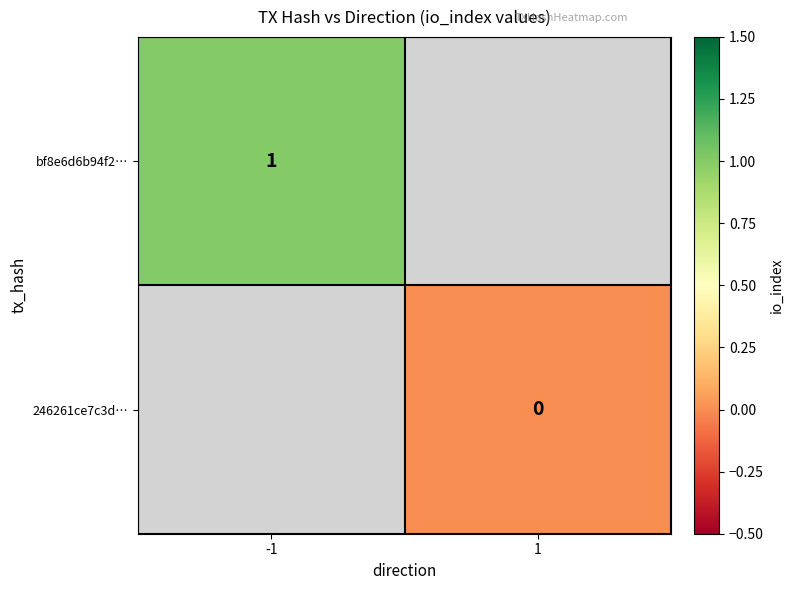

The value of bf8e6d6b94f2… at -1 is 2. True or false?

False